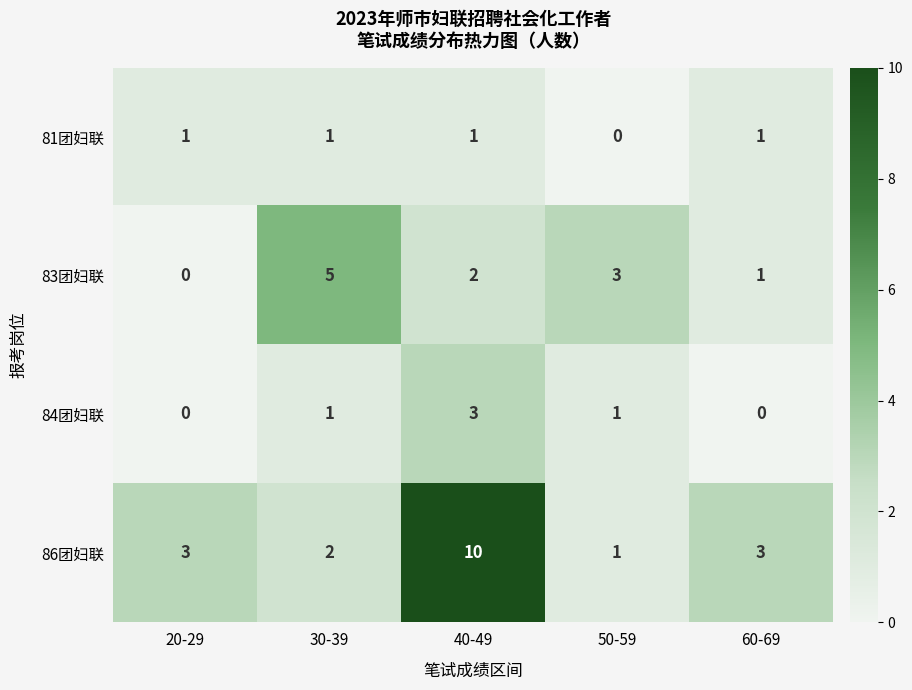

Which series has the largest total across all categories?

86团妇联